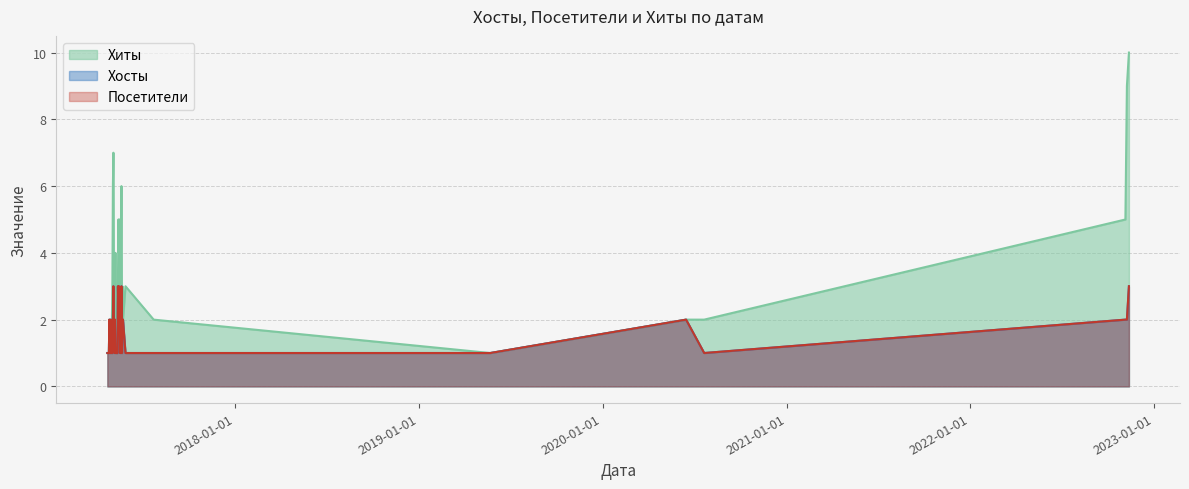

What is the average value of the Хиты series?

3